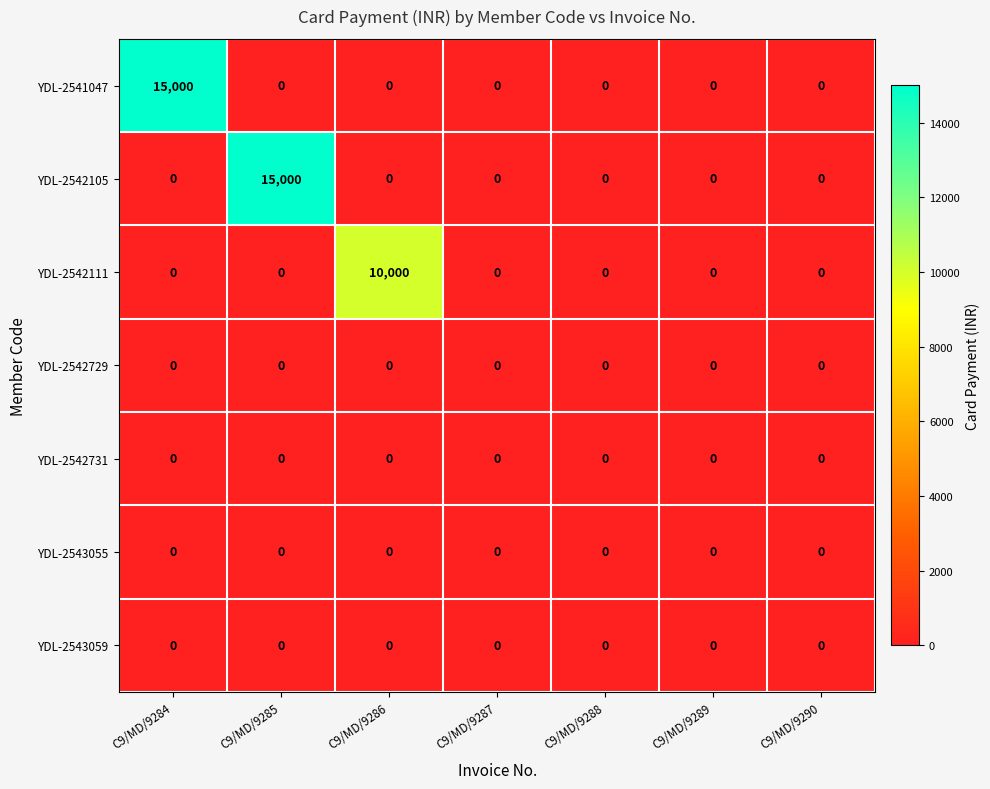

What is the difference between the maximum and second lowest values in the YDL-2542111 series?

10000